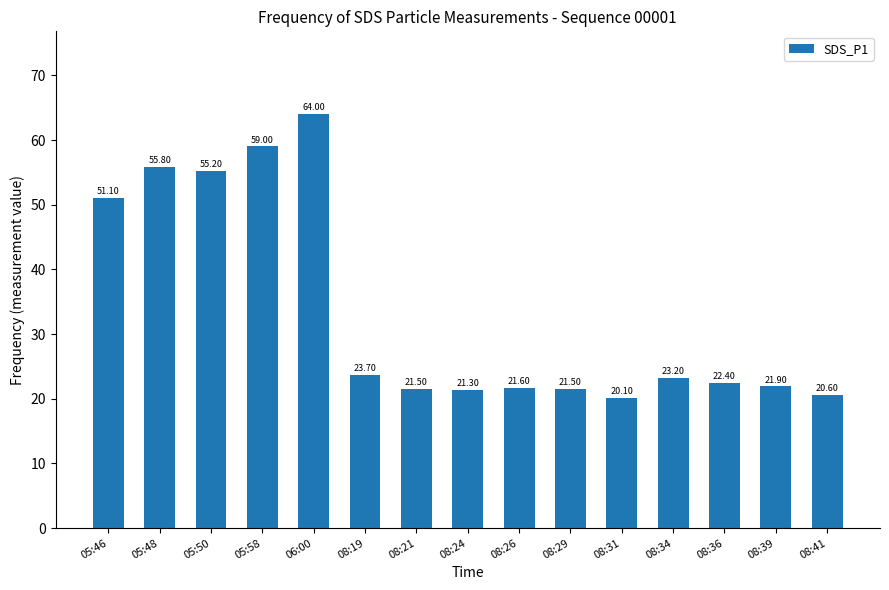

What is the label of the 14th bar from the left?

08:39